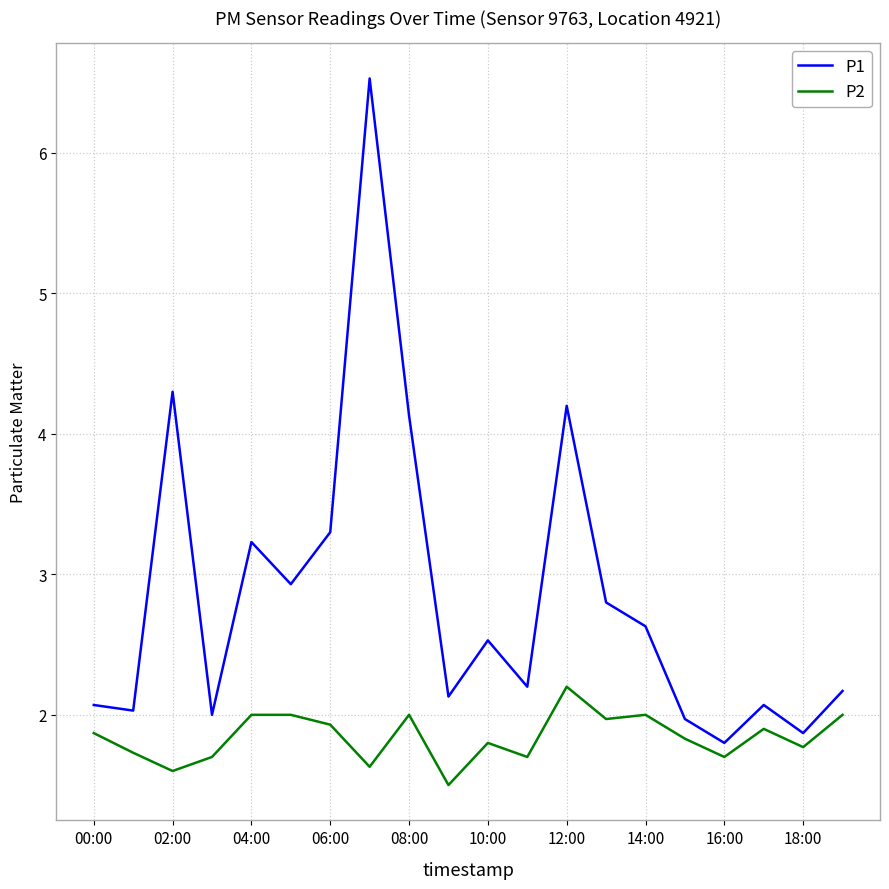

Rank the series by their average value, from lowest to highest.

P2, P1